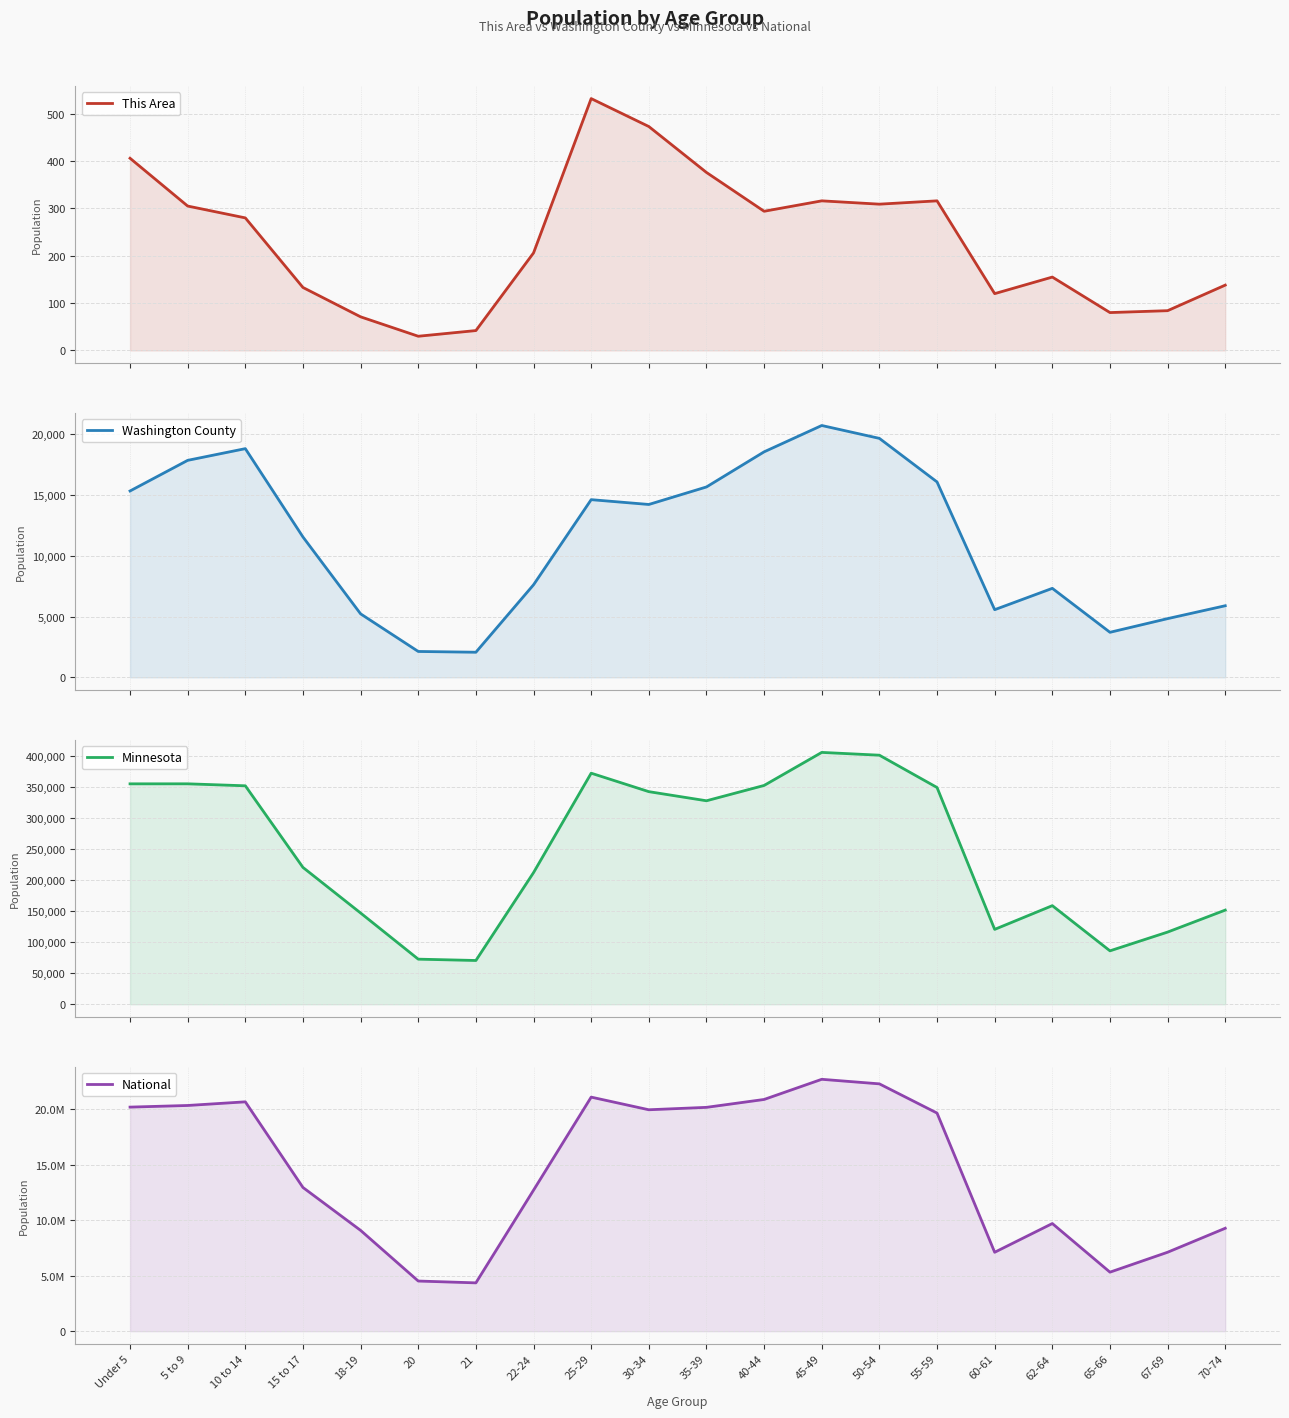

Rank the series at 30-34 from lowest to highest value.

This Area, Washington County, Minnesota, National